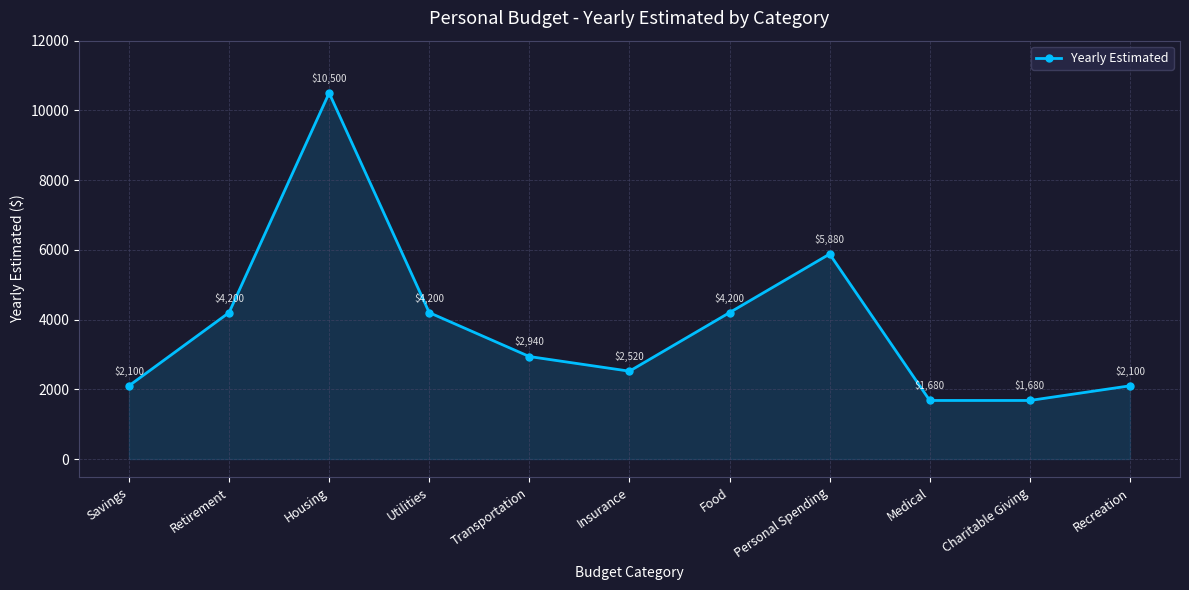

Which category has the highest value across all series?

Housing